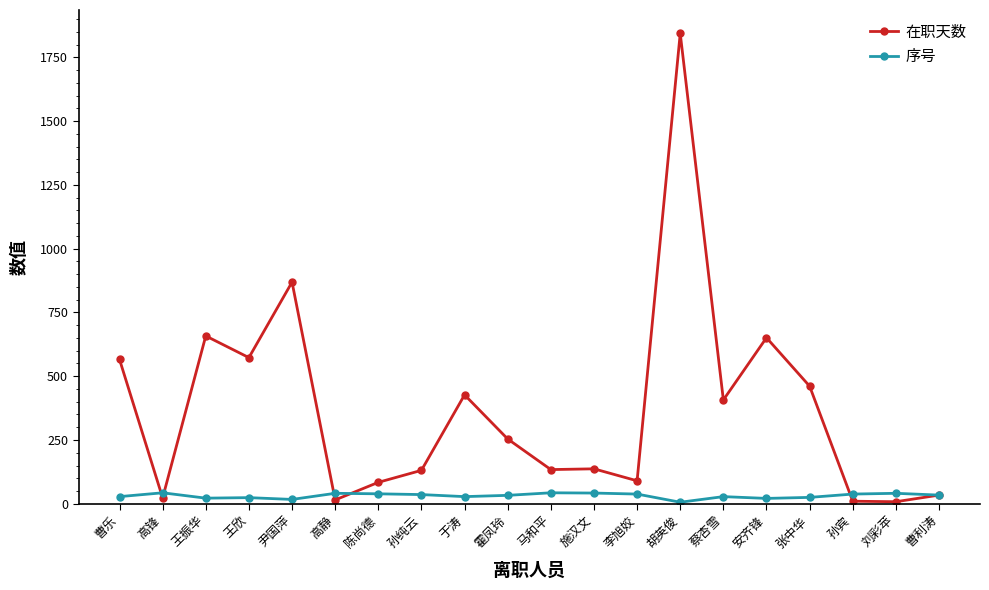

At 孙纯云, list the series in order from largest to smallest.

在职天数, 序号